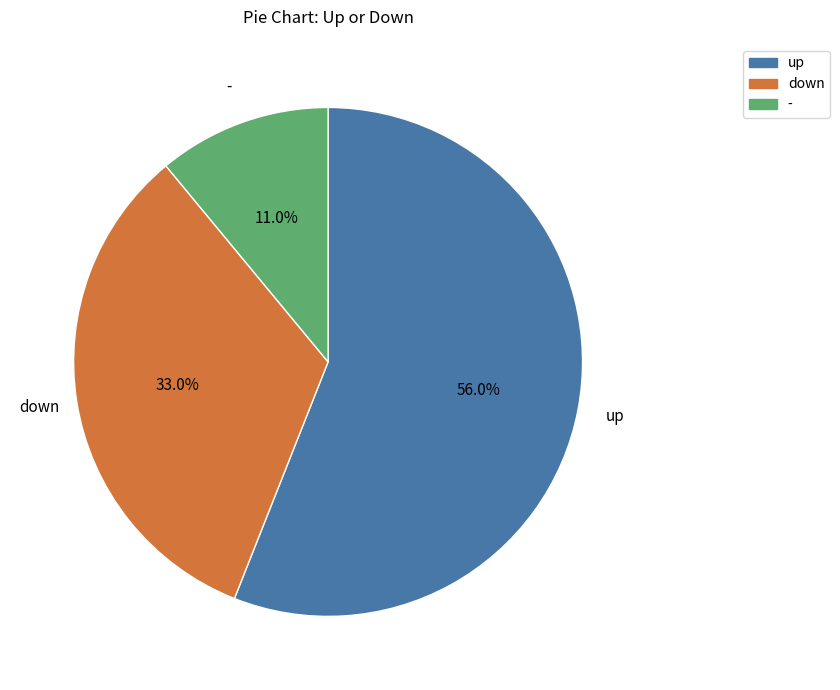

How many segments does this pie chart have?

3